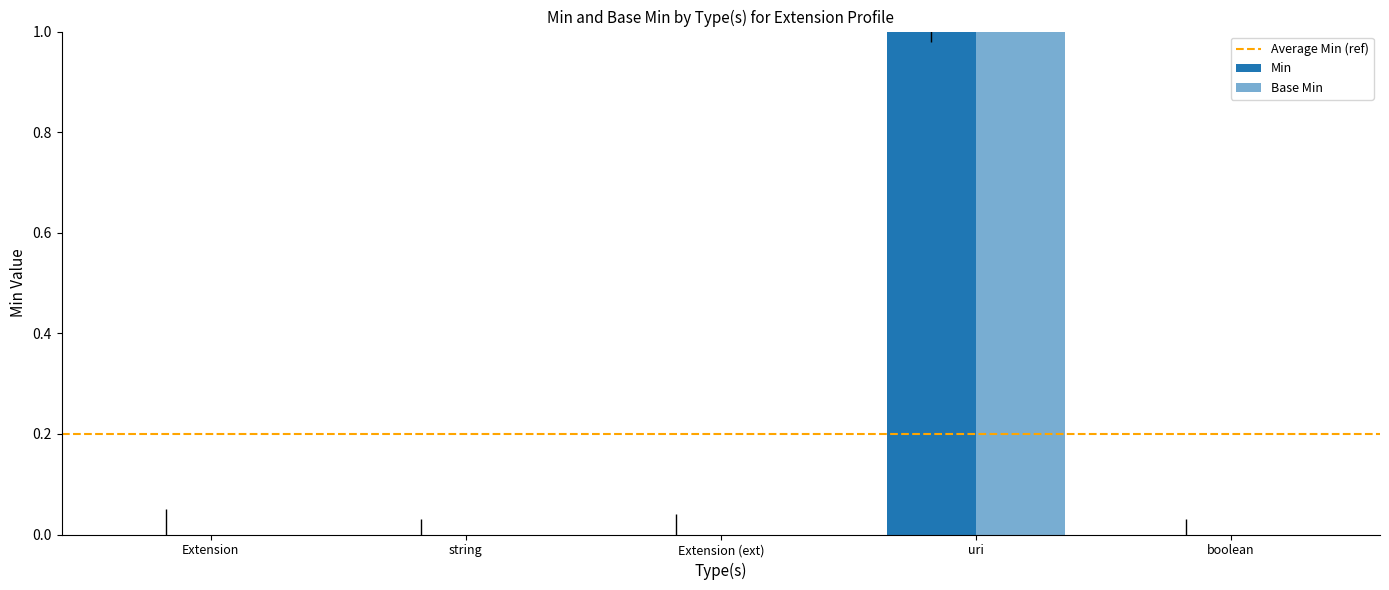

Which series has the largest total across all categories?

Min